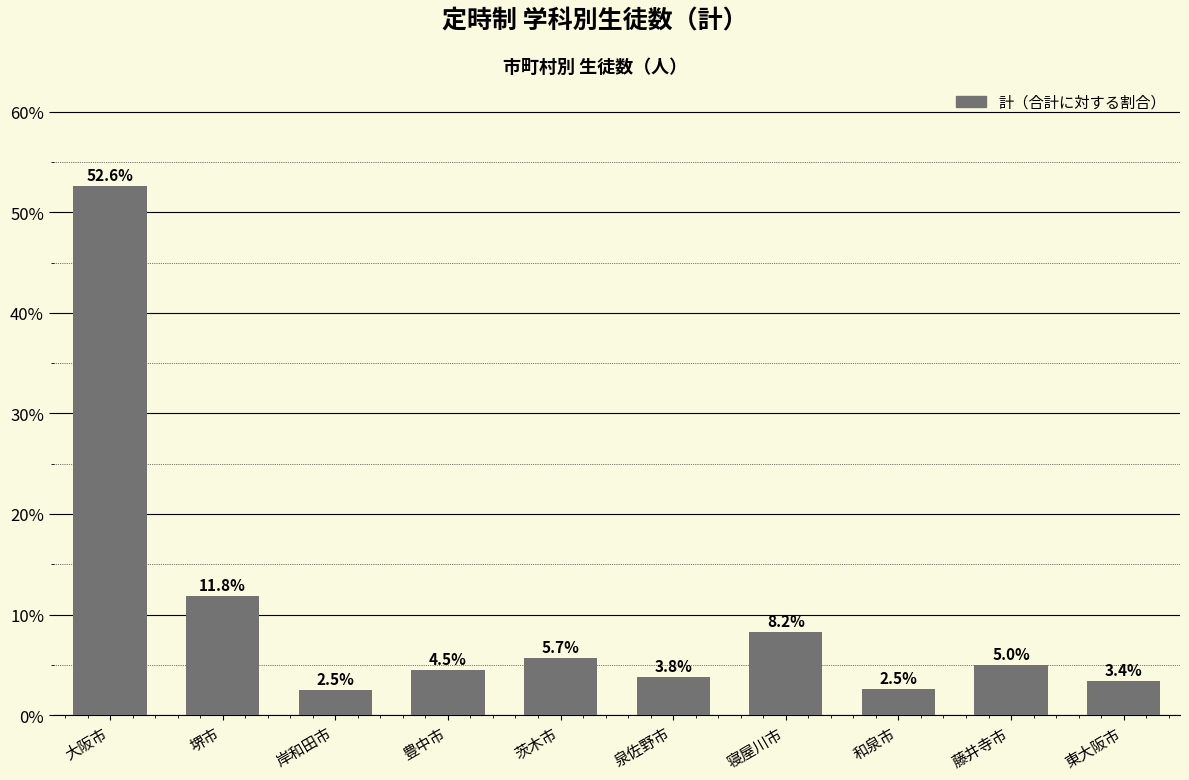

At which category does the chart reach its peak across all series?

大阪市